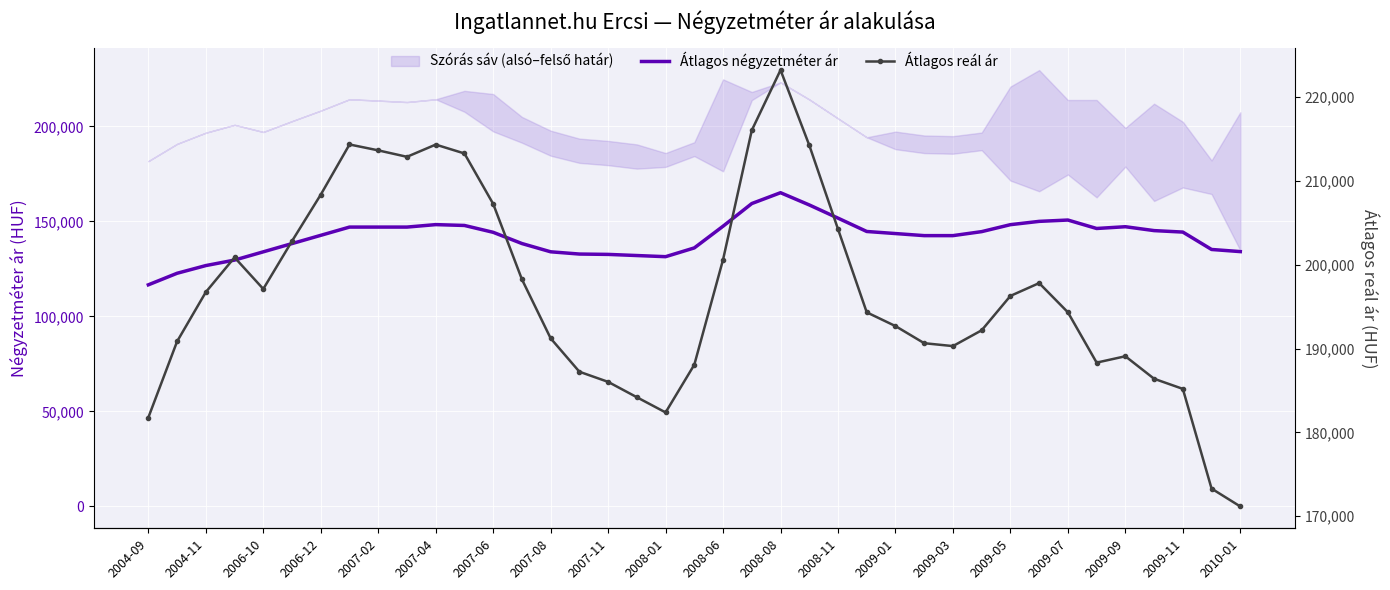

The Átlagos négyzetméter ár series shows 64532 at 35. True or false?

False